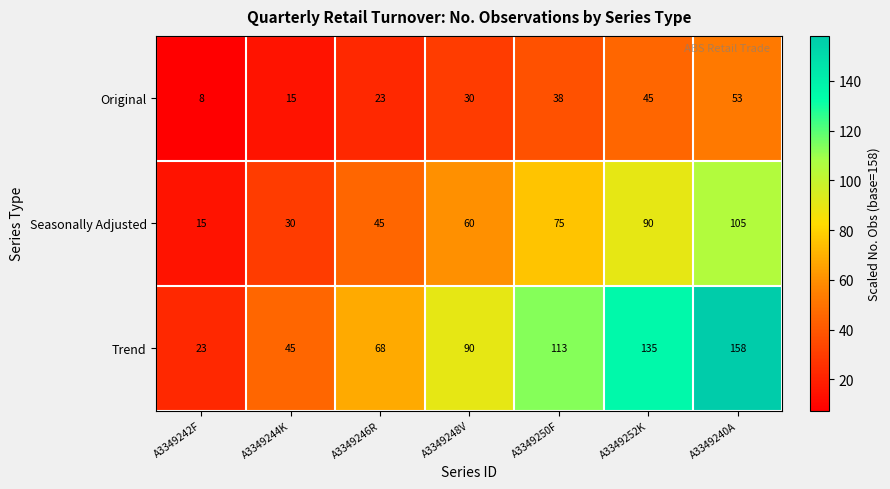

Count the number of categories in the chart.

7